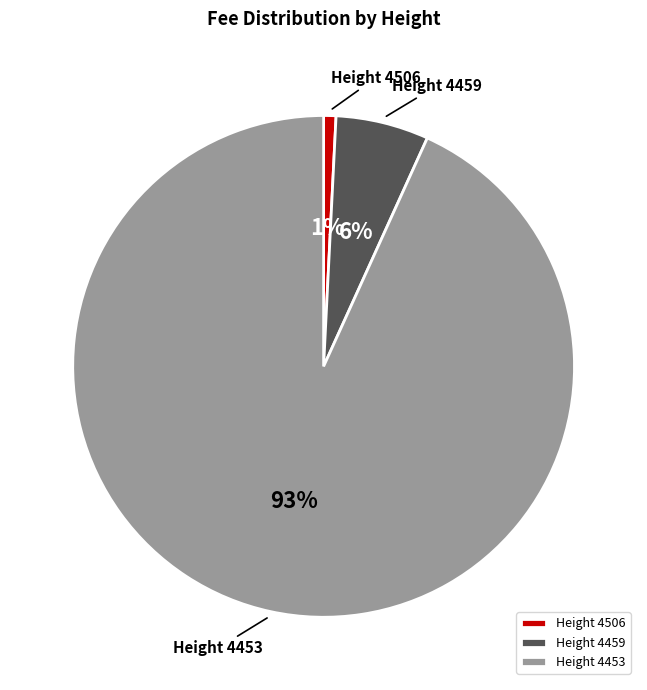

Count the number of slices in the pie.

3